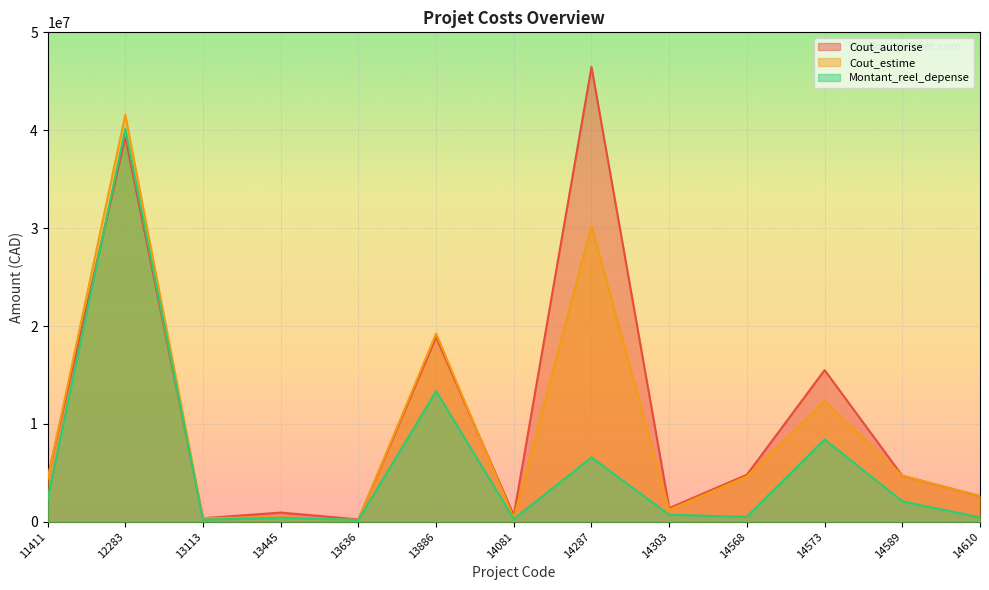

At how many categories does at least one series exceed 35773295?

2